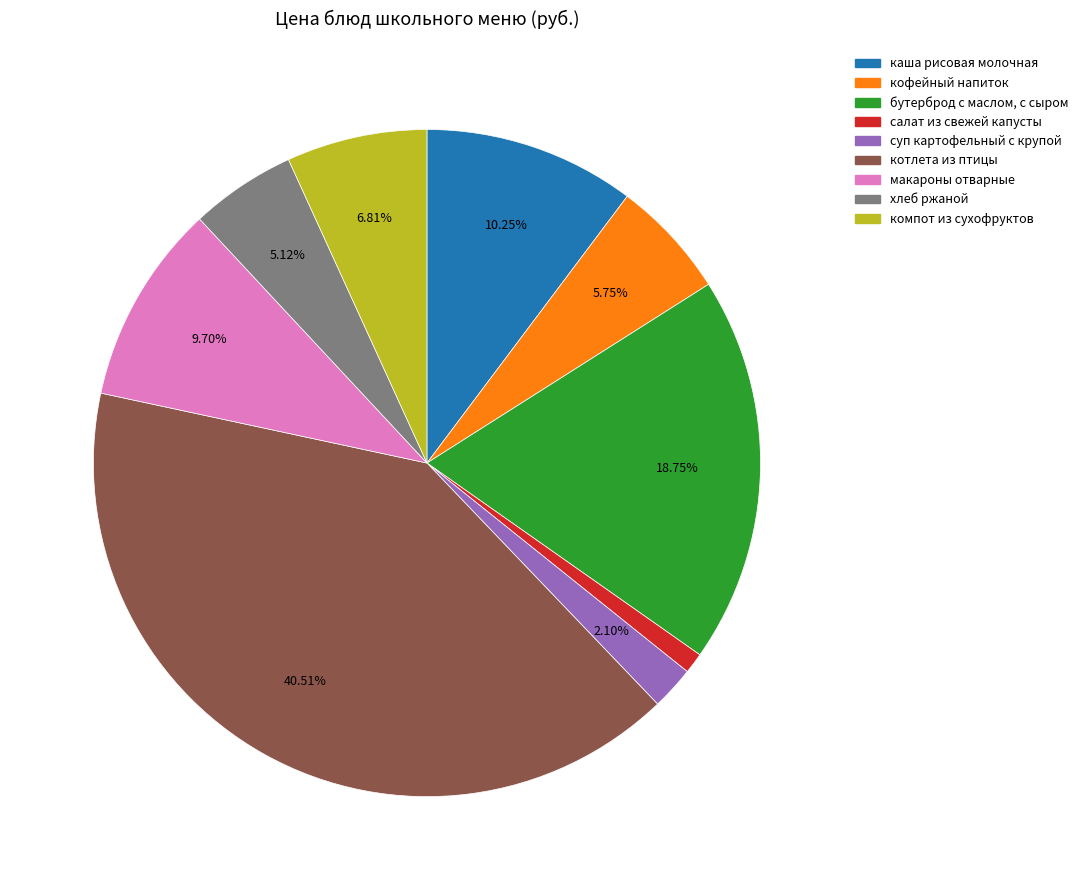

Approximately how many times larger is the value at хлеб ржаной compared to каша рисовая молочная?

0.5